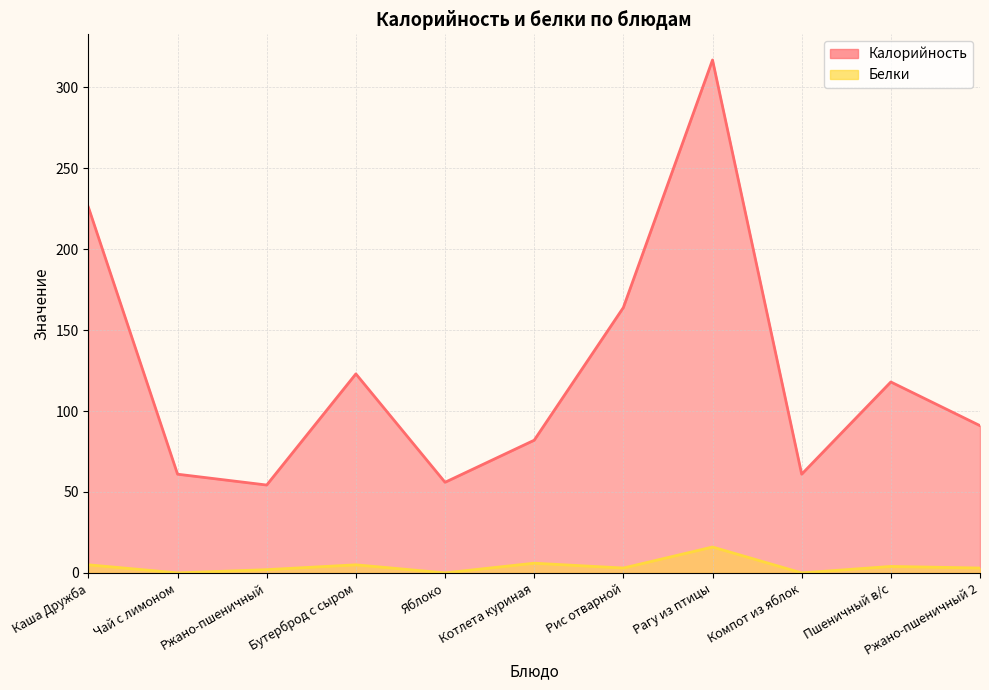

Between Котлета куриная and Пшеничный в/с, which series saw the biggest shift?

Калорийность